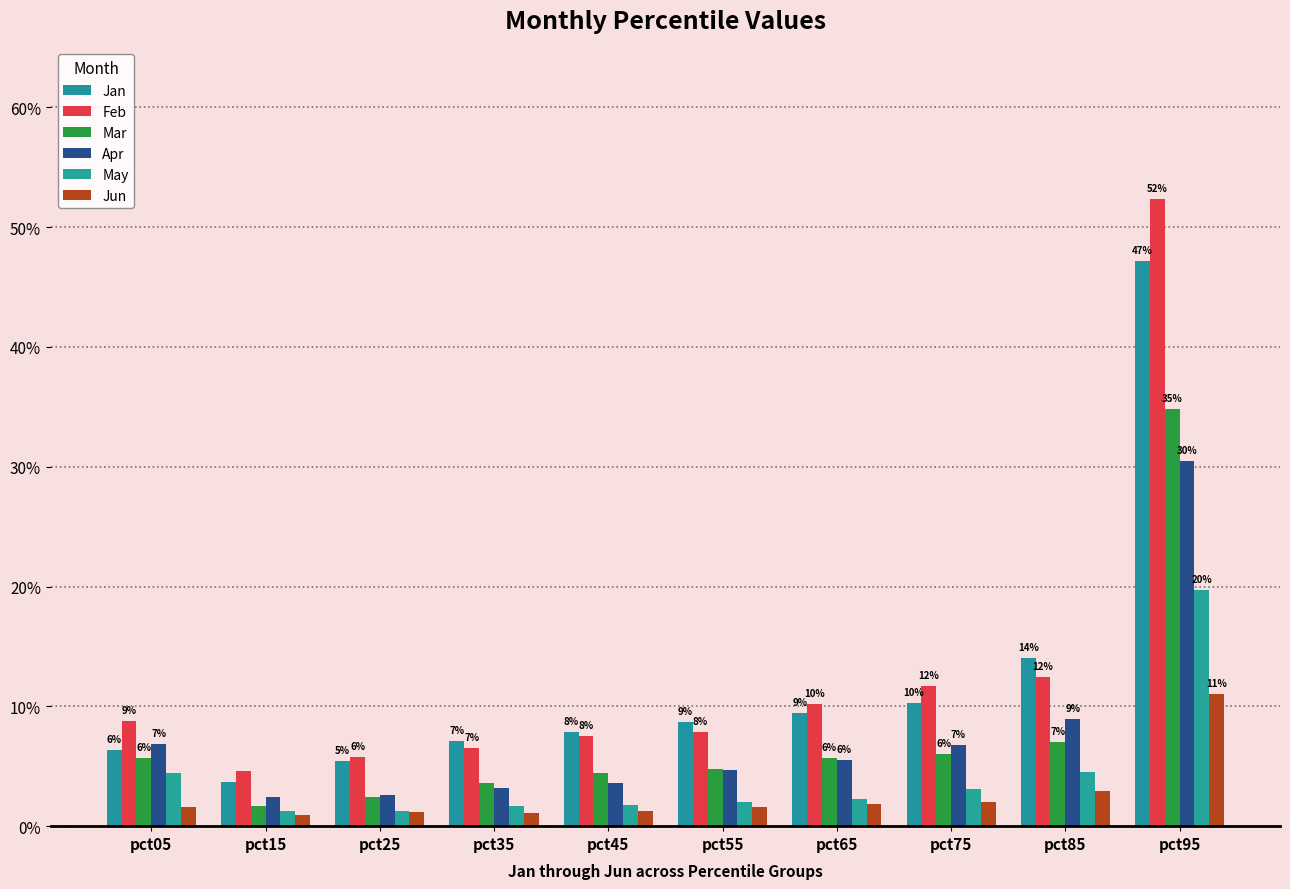

At which category is the sum across all series the highest?

pct95